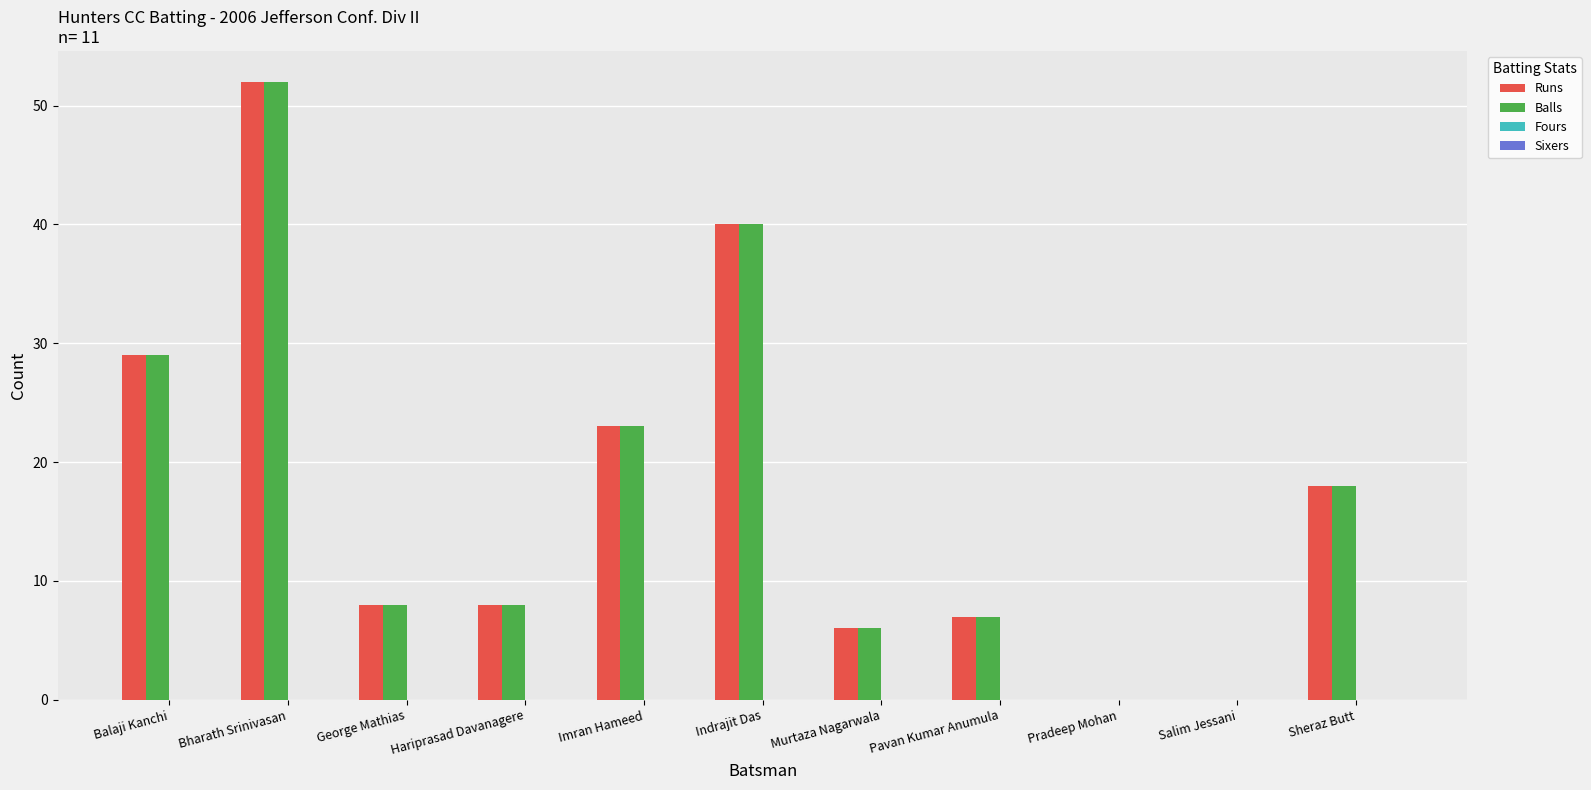

How many categories are shown in the chart?

11